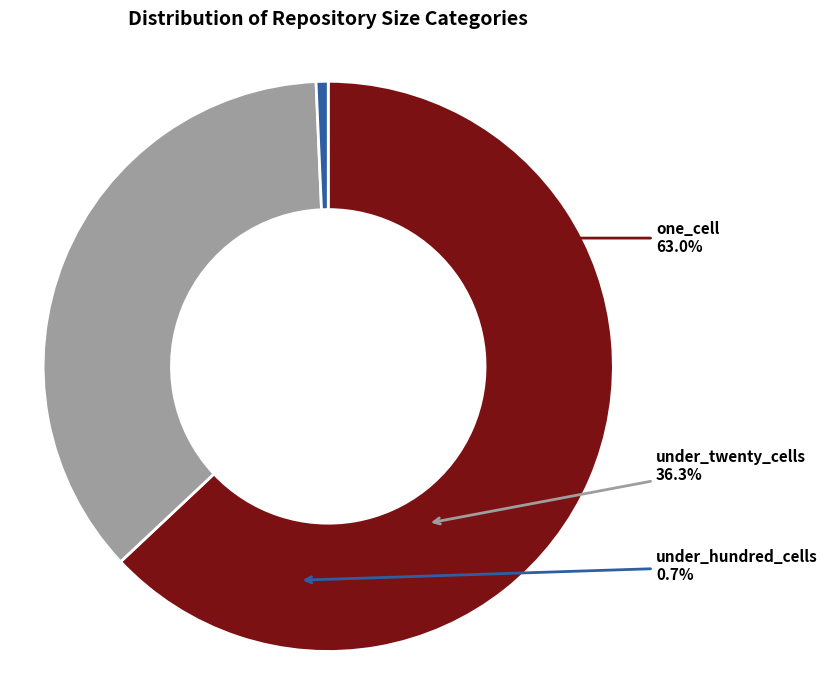

Is it true that 19 is 1% of the pie?

True